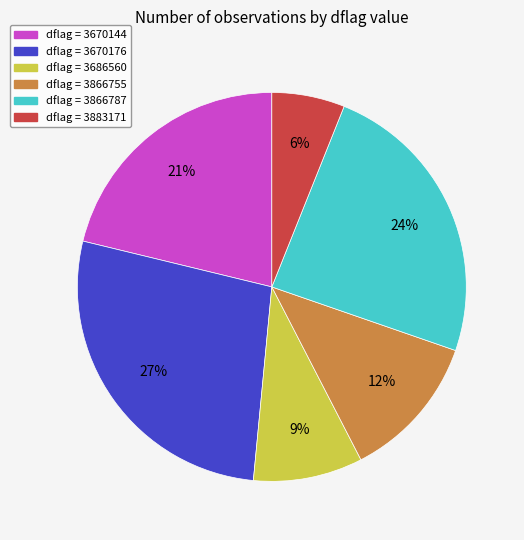

To the nearest percent, what is the difference between the largest and smallest slice percentages?

21%